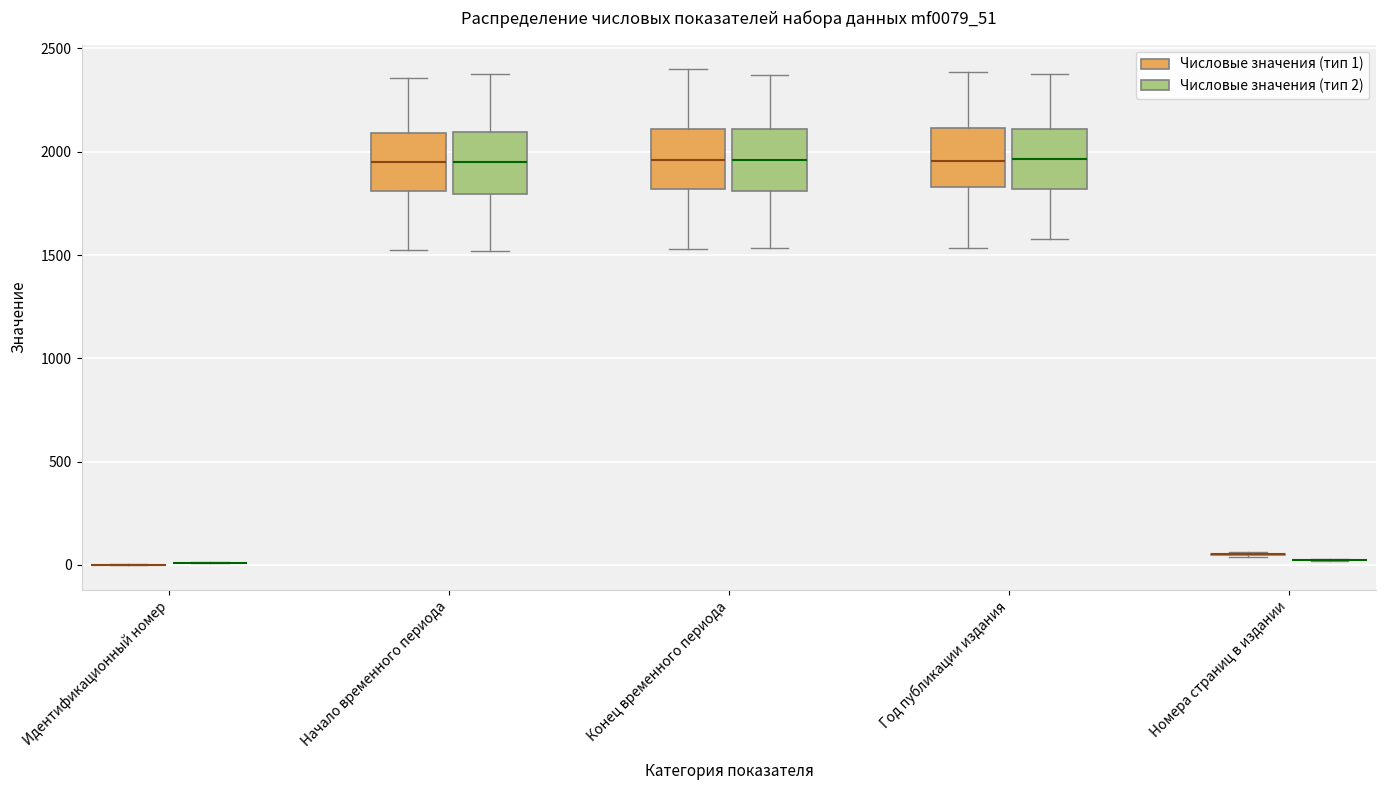

Reading left to right, transcribe this box plot: for each box, give where its median line is, the range the box spans, and where its two whiskers end, as read against the y-axis. The values are not printed on the chart, so give them approximately, as read against the axis.

Идентификационный номер (Числовые значения (тип 1)): box collapsed to a line at 0, whiskers 0 to 0
Идентификационный номер (Числовые значения (тип 2)): box collapsed to a line at 0, whiskers 0 to 0
Начало временного периода (Числовые значения (тип 1)): median 1950, box 1800 to 2100, whiskers 1500 to 2350
Начало временного периода (Числовые значения (тип 2)): median 1950, box 1800 to 2100, whiskers 1500 to 2400
Конец временного периода (Числовые значения (тип 1)): median 1950, box 1800 to 2100, whiskers 1550 to 2400
Конец временного периода (Числовые значения (тип 2)): median 1950, box 1800 to 2100, whiskers 1550 to 2350
Год публикации издания (Числовые значения (тип 1)): median 1950, box 1850 to 2100, whiskers 1550 to 2400
Год публикации издания (Числовые значения (тип 2)): median 1950, box 1800 to 2100, whiskers 1600 to 2400
Номера страниц в издании (Числовые значения (тип 1)): box collapsed to a line at 50, whiskers 50 to 50
Номера страниц в издании (Числовые значения (тип 2)): box collapsed to a line at 0, whiskers 0 to 50